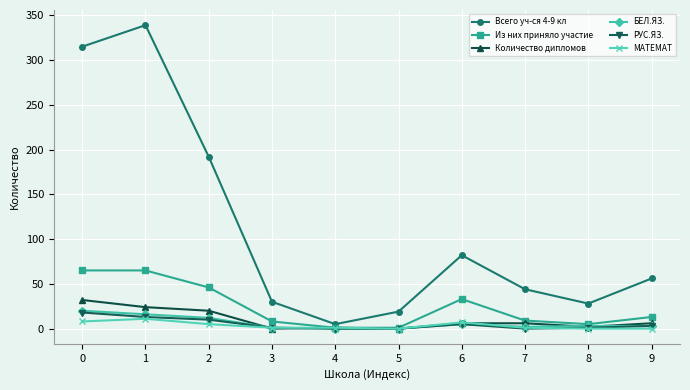

How many lines are shown in the chart?

6